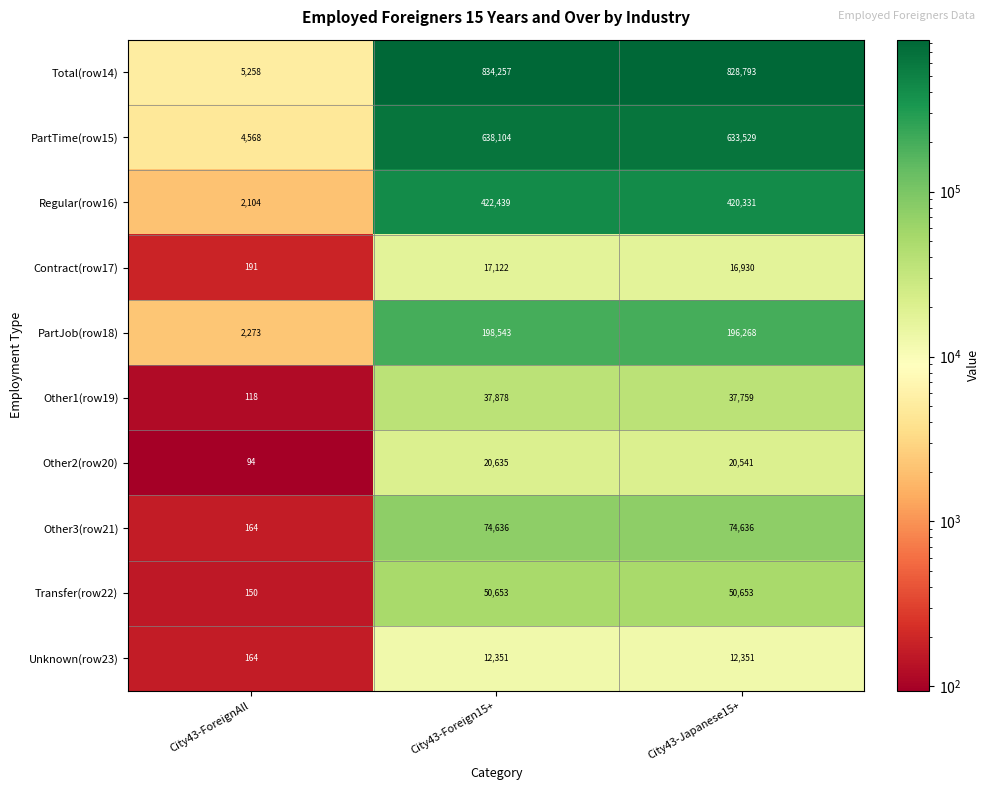

Reading right to left, transcribe all the data shown in this chart.

Total(row14): 828793	834257	5258
PartTime(row15): 633529	638104	4568
Regular(row16): 420331	422439	2104
Contract(row17): 16930	17122	191
PartJob(row18): 196268	198543	2273
Other1(row19): 37759	37878	118
Other2(row20): 20541	20635	94
Other3(row21): 74636	74636	164
Transfer(row22): 50653	50653	150
Unknown(row23): 12351	12351	164